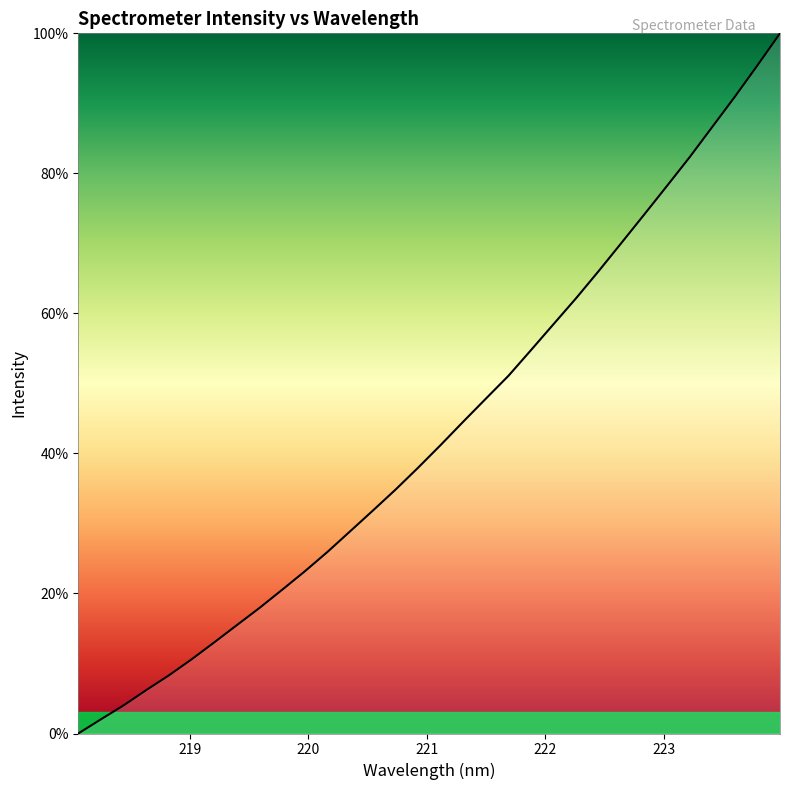

What is the greatest value displayed?

100.0